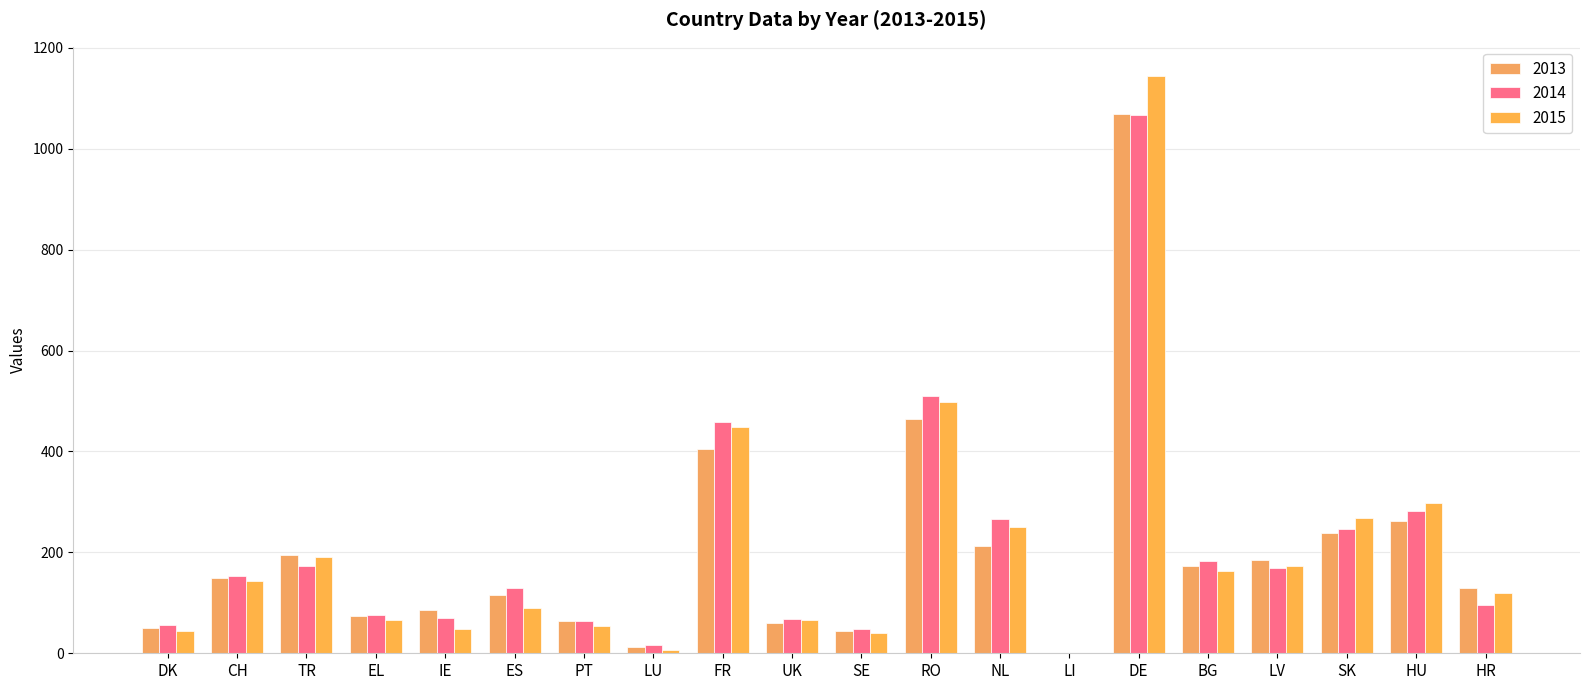

Which series has the widest spread of values?

2015